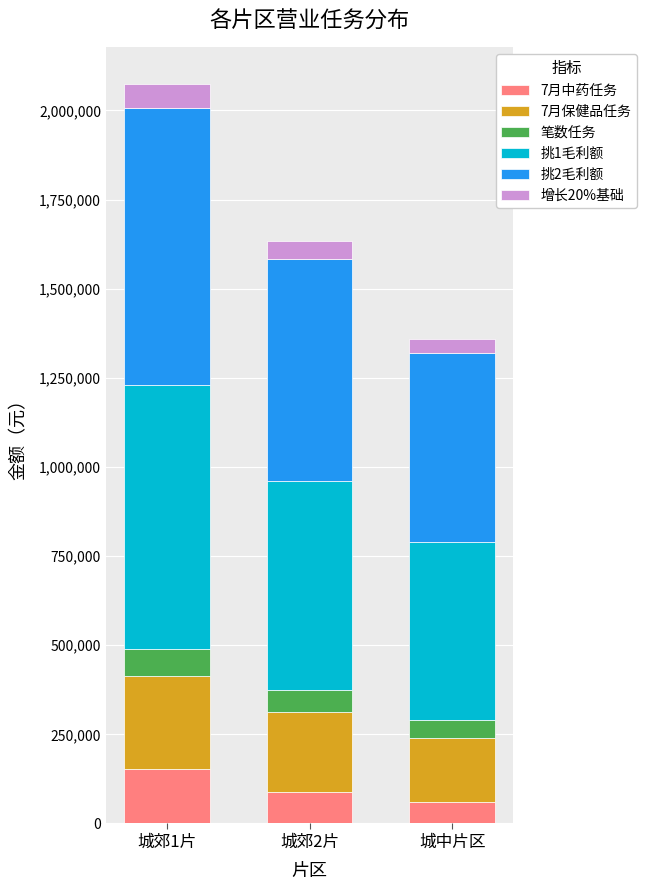

At which category is the sum across all series the highest?

城郊1片